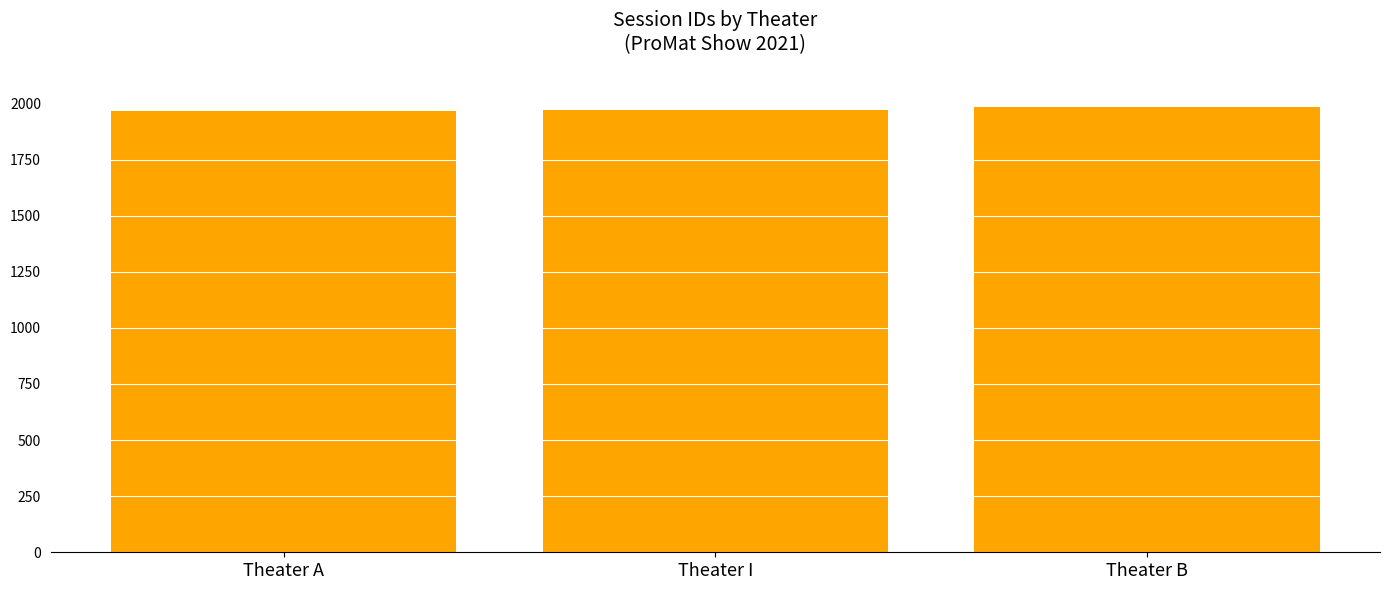

What is the change in value from Theater A to Theater I?

+4